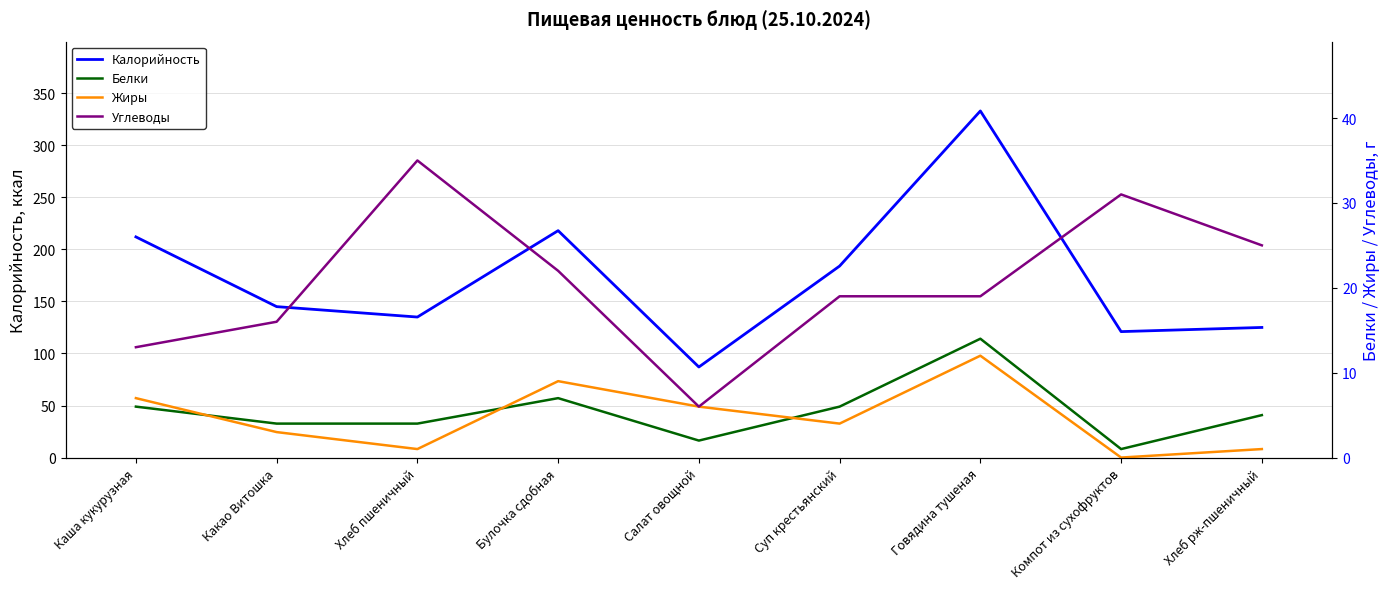

Between Говядина тушеная and Хлеб пшеничный, which is larger?

Говядина тушеная